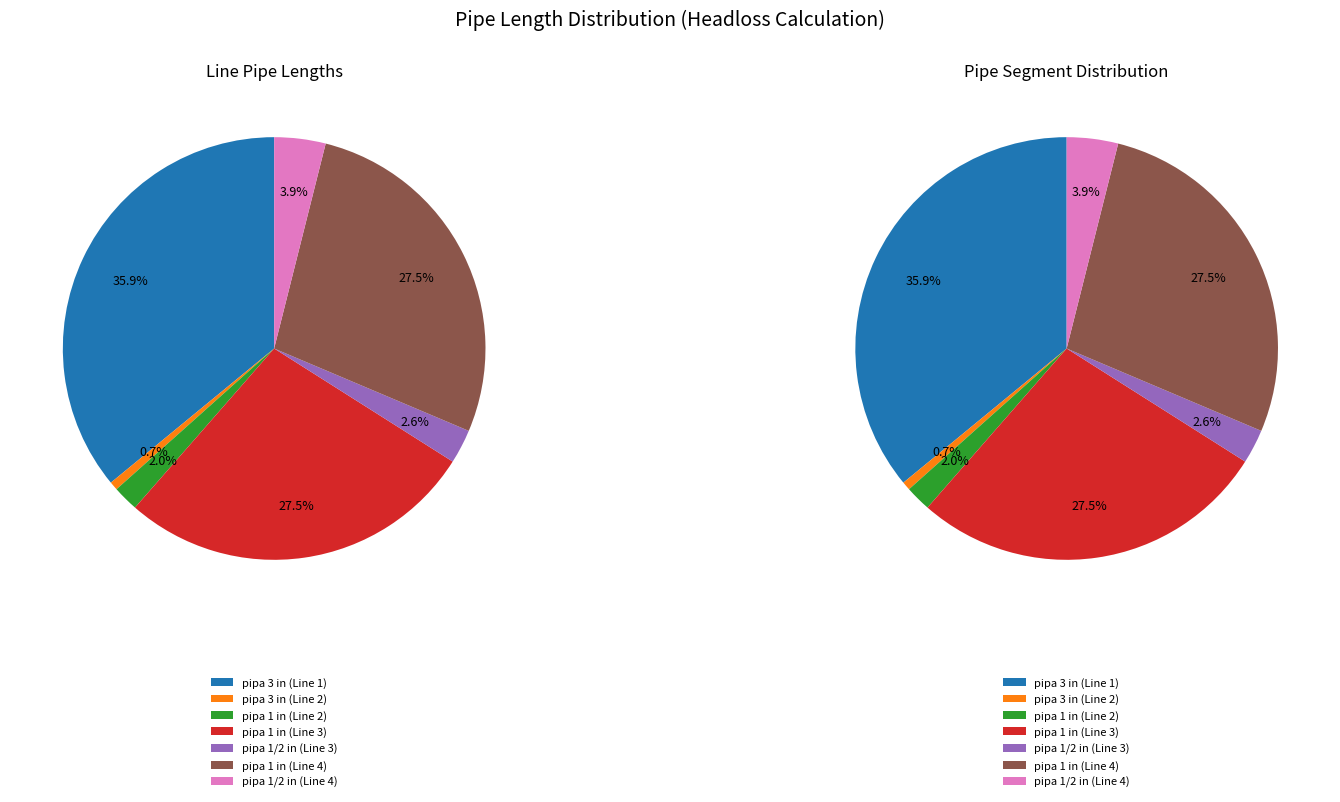

To the nearest percent, what is the combined percentage of pipa 1 in (Line 2) and pipa 1 in (Line 4)?

29%